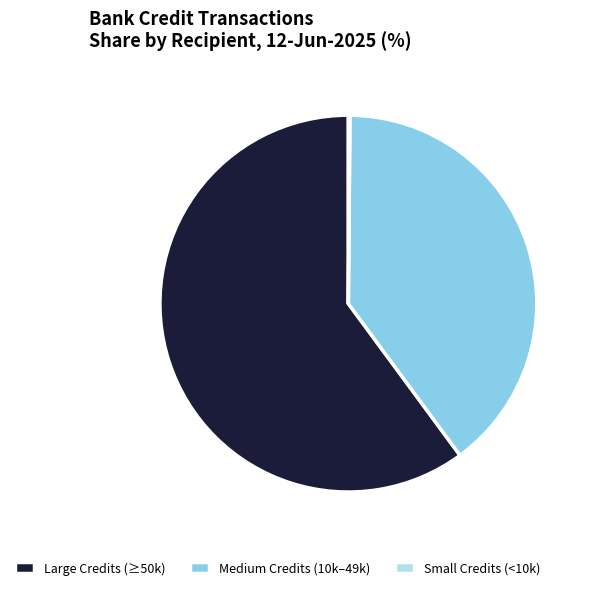

What is the largest slice in the pie chart?

Large Credits (≥50k)